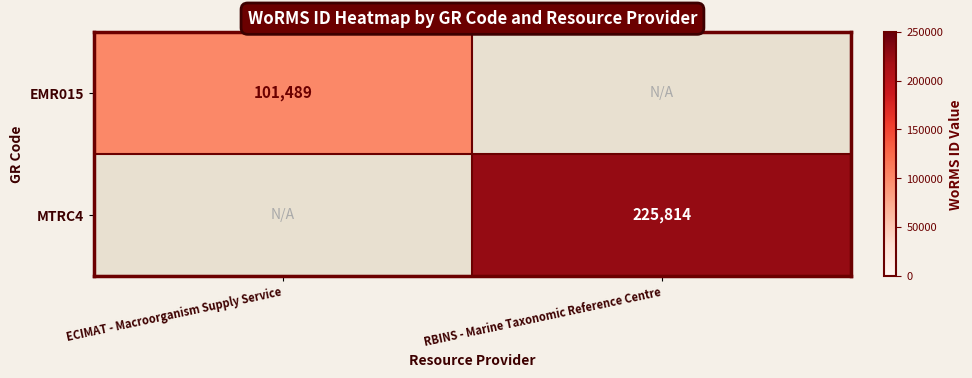

True or false: MTRC4 has a value of 93405 at RBINS - Marine Taxonomic Reference Centre.

False